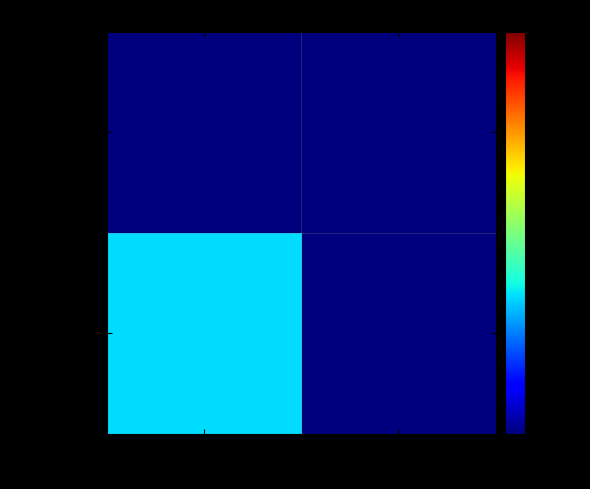

Rank the series at -1 from lowest to highest value.

d0659eec…, df564433…